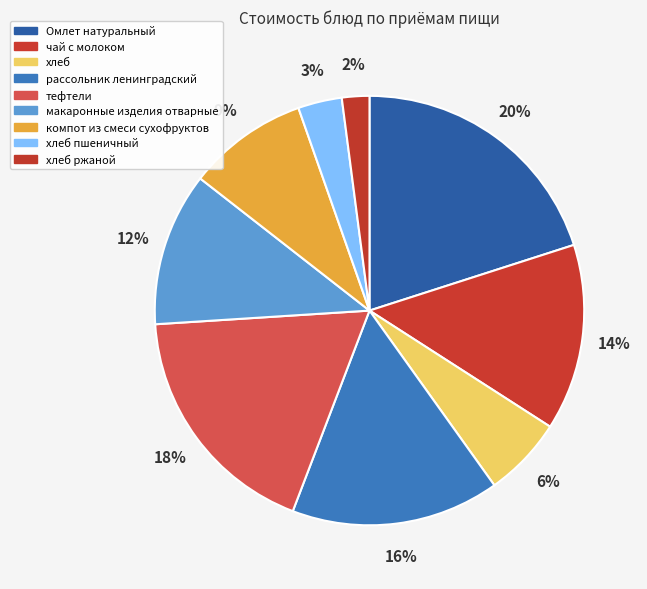

What is the ratio of the value at рассольник ленинградский to the value at Омлет натуральный?

0.8